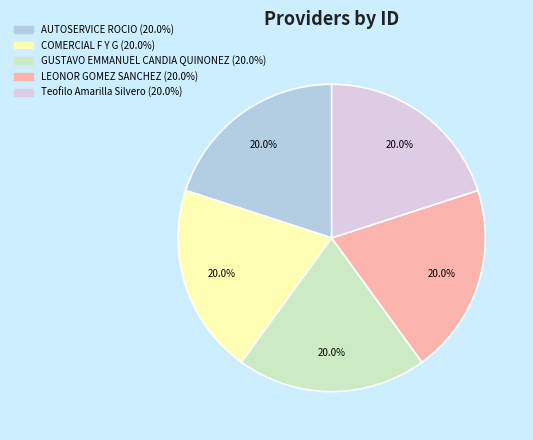

Approximately how many times larger is the value at COMERCIAL F Y G compared to LEONOR GOMEZ SANCHEZ?

1.0